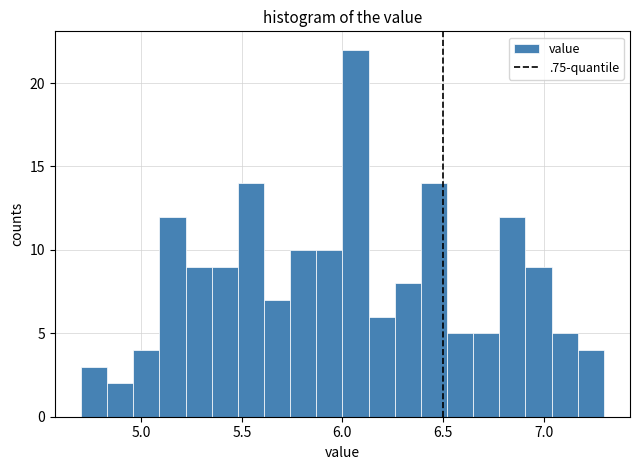

Around what value on the x-axis is the tallest bar? Give the approximate position of its centre, as read against the axis.

6.05